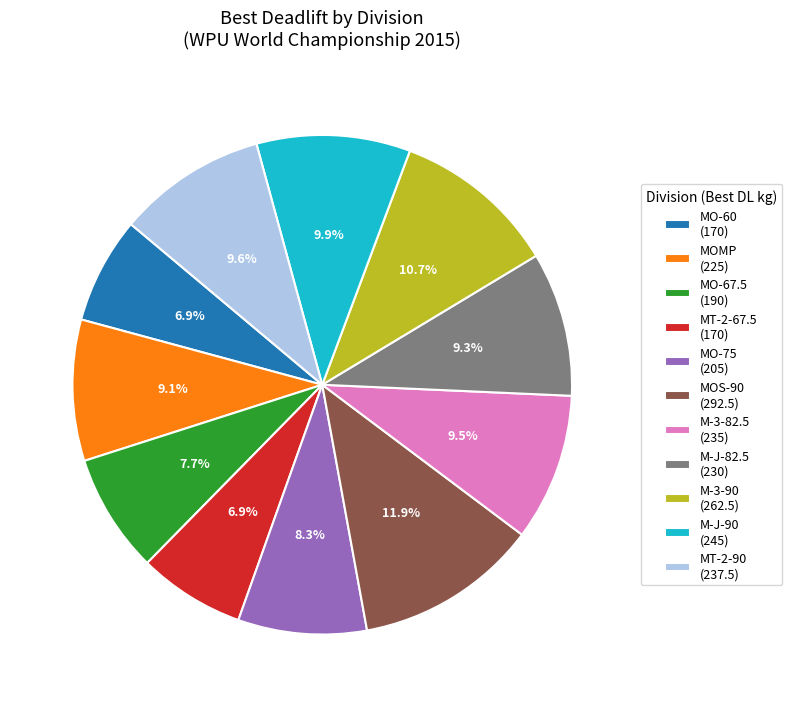

Does any single category account for the majority?

No